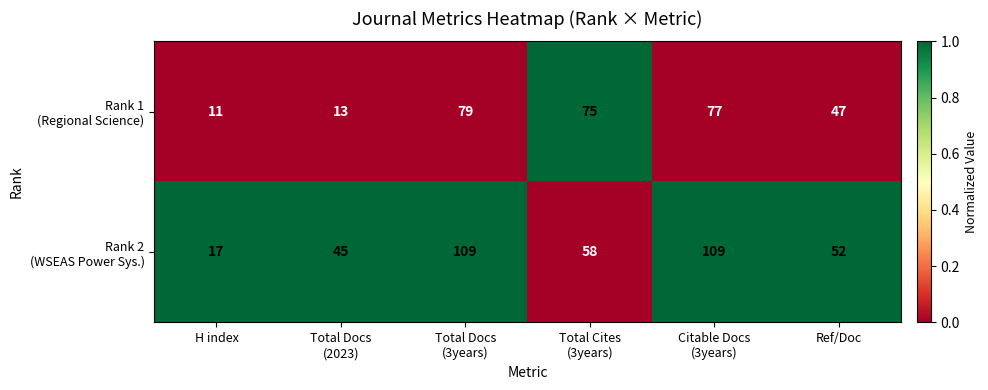

What is the difference between the highest and lowest values at H index?

6